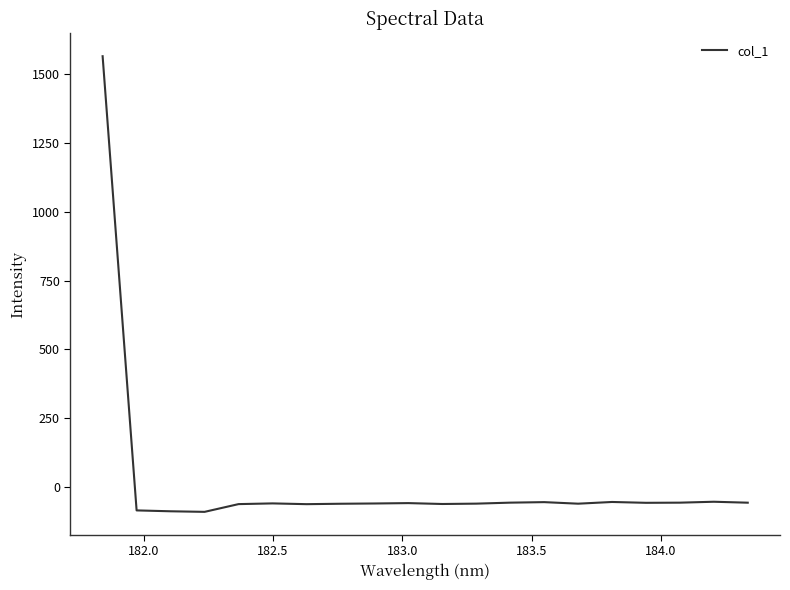

What is the smallest value displayed?

-90.4